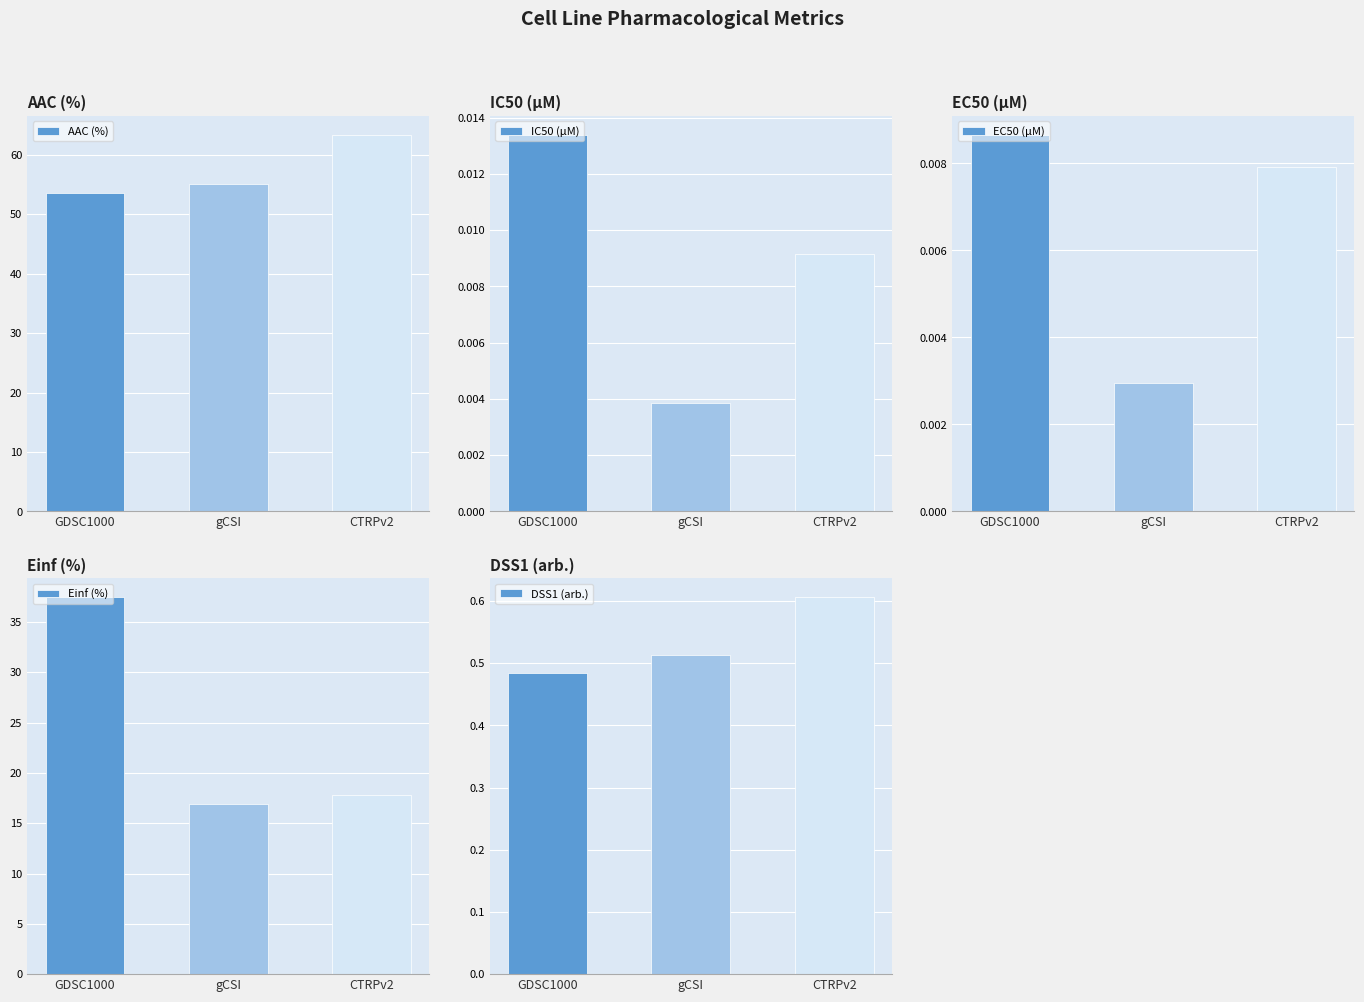

What position from the right is GDSC1000?

3